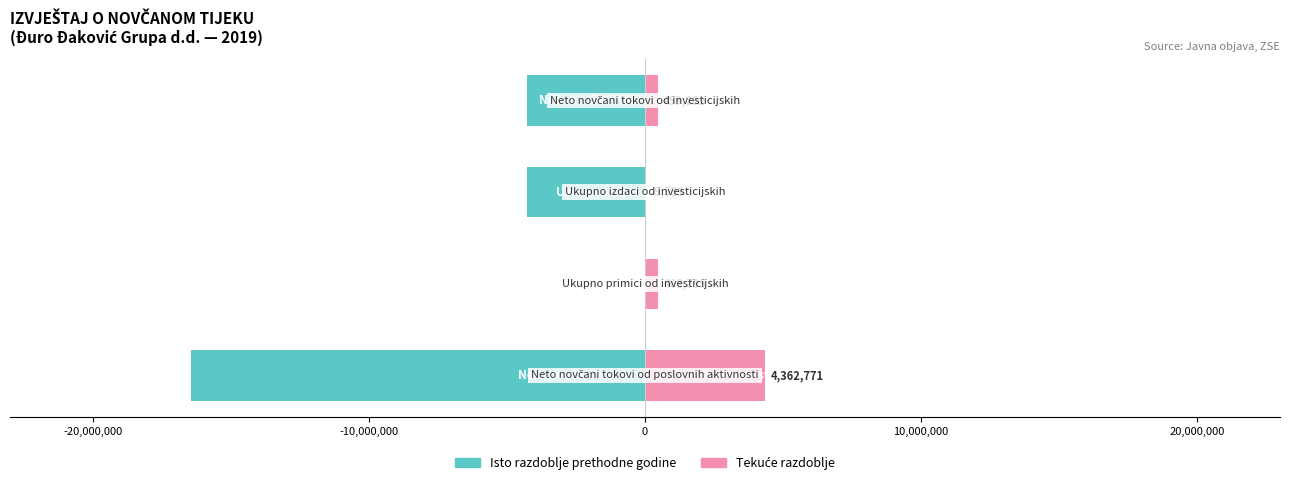

At how many categories does at least one series exceed -35614?

4